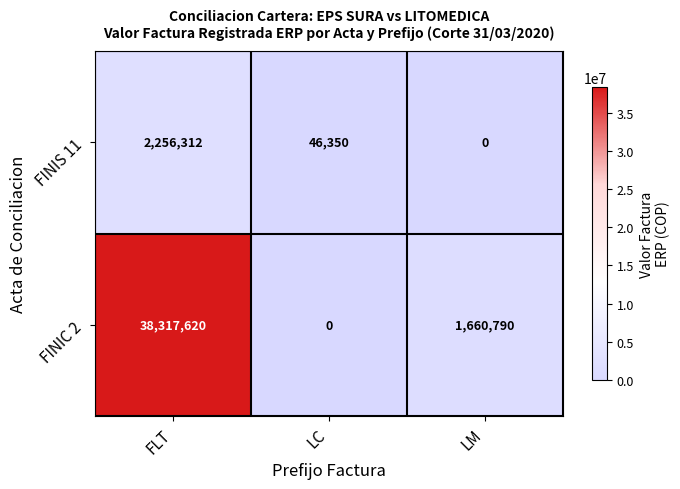

Is the value of FINIC 2 at LM greater than the value of FINIS 11 at LM?

Yes